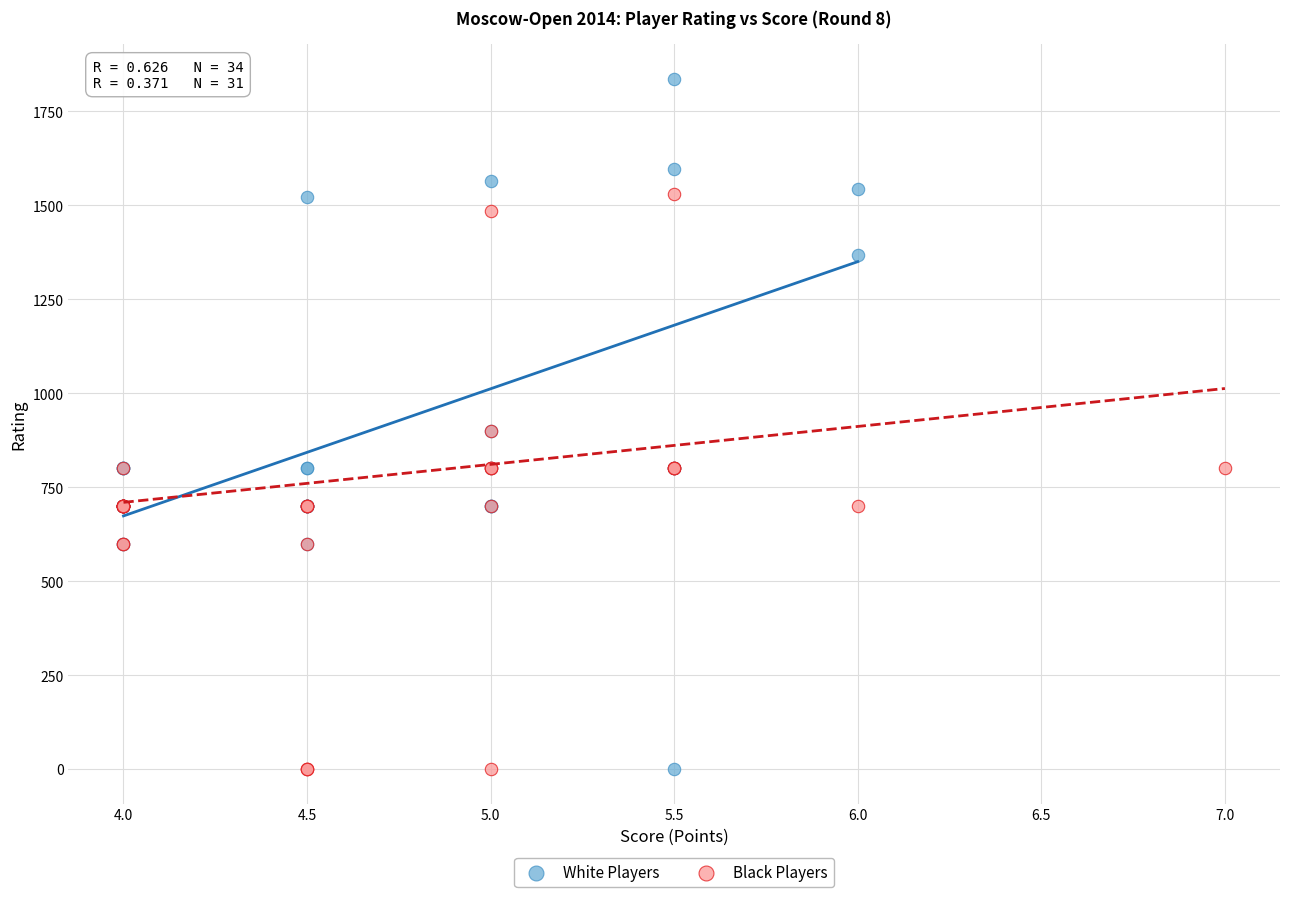

Which series has the widest spread of Y values?

White Players